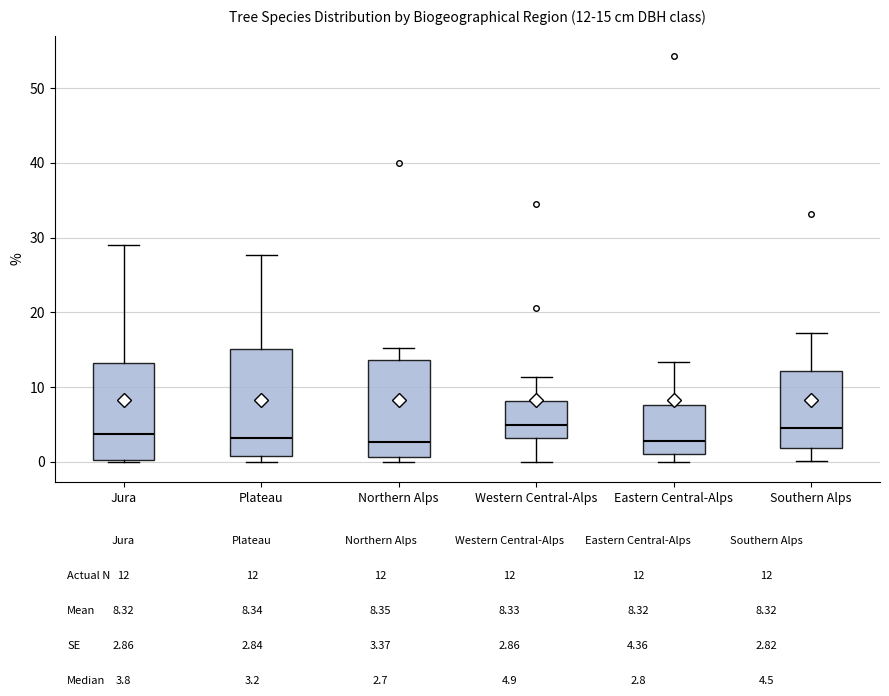

Which box is the tallest, from its lower edge to its upper edge?

Plateau